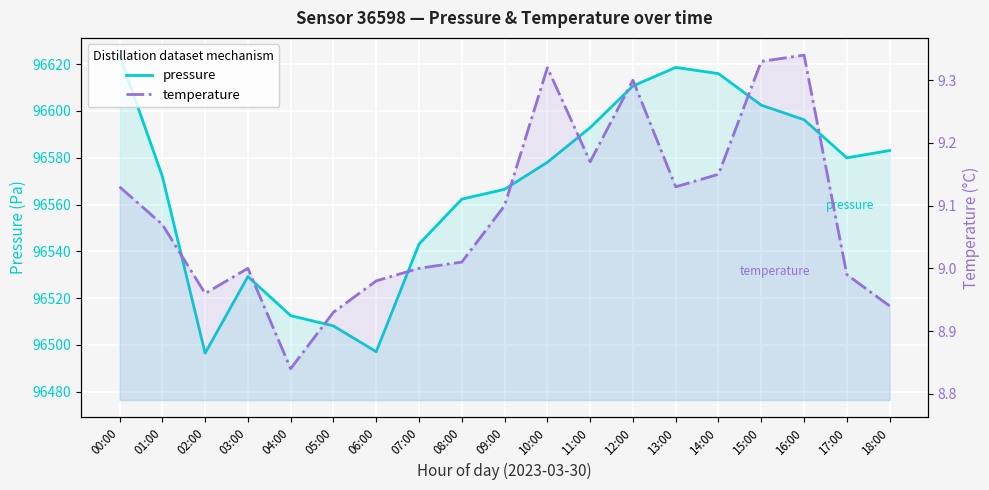

At which label does pressure reach its peak?

00:00